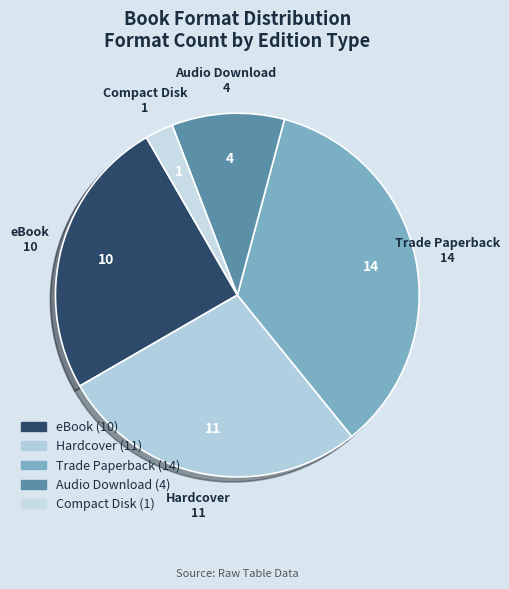

Is it true that Hardcover is 39% of the pie?

False